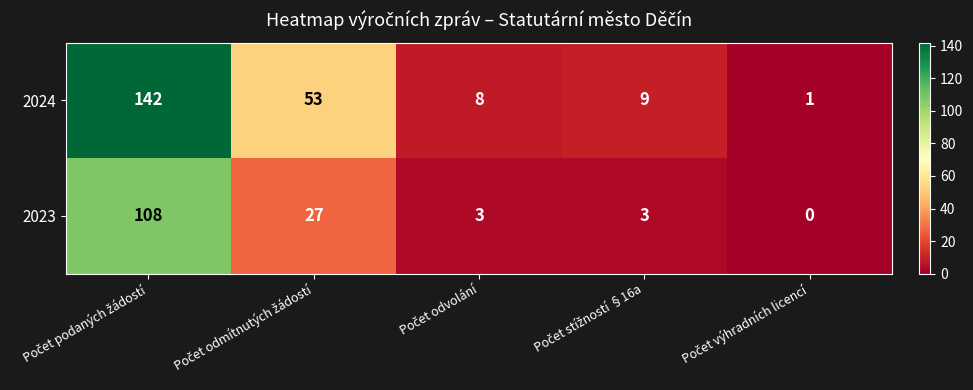

What is the highest value of the 2024 series?

142